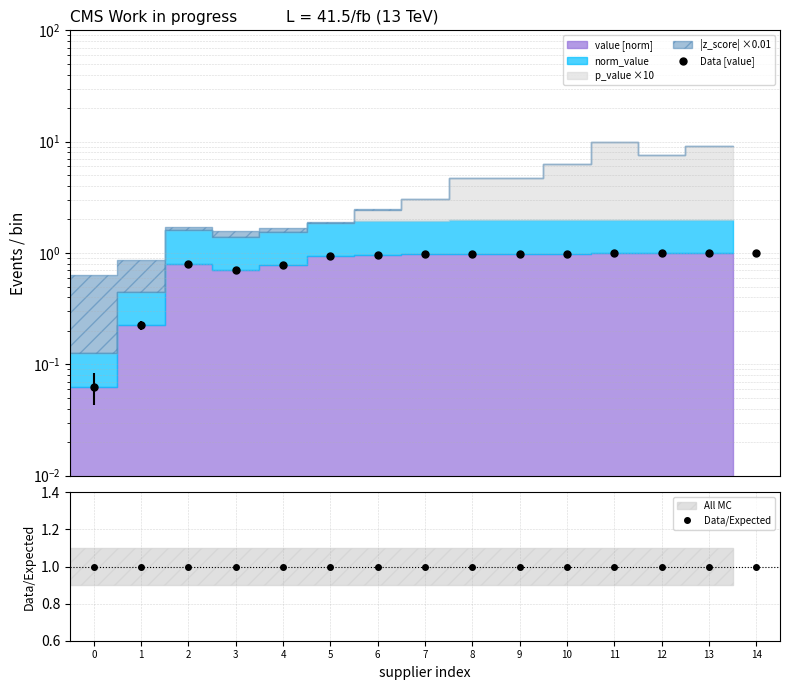

What is the difference between the maximum and minimum values in the Data [value] series?

0.9